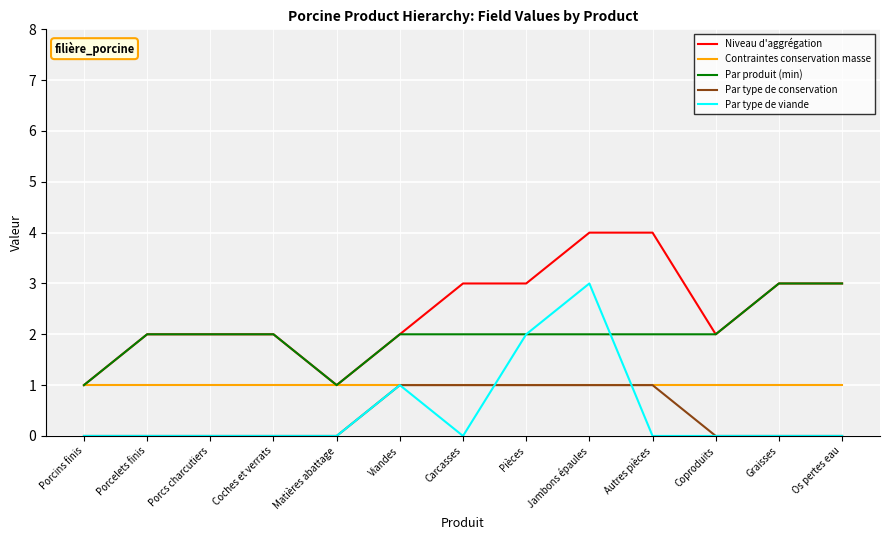

What is the average value of the Niveau d'aggrégation series?

2